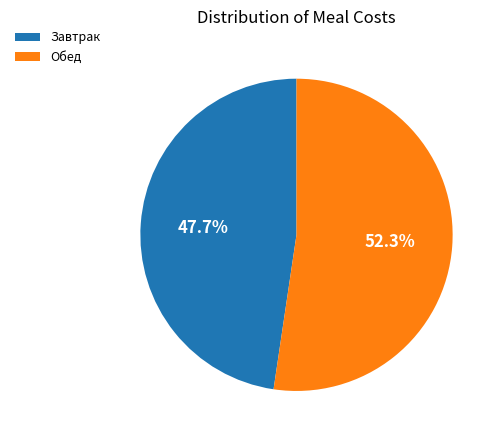

Is there any slice that represents more than half of the pie?

Yes